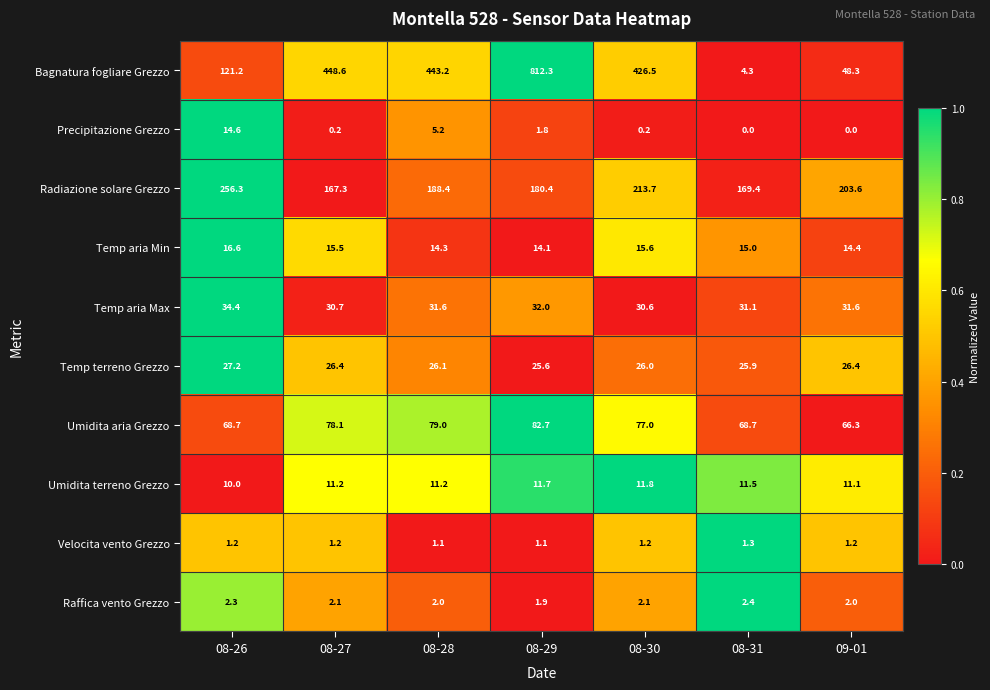

What is the maximum value for Umidita terreno Grezzo?

11.8